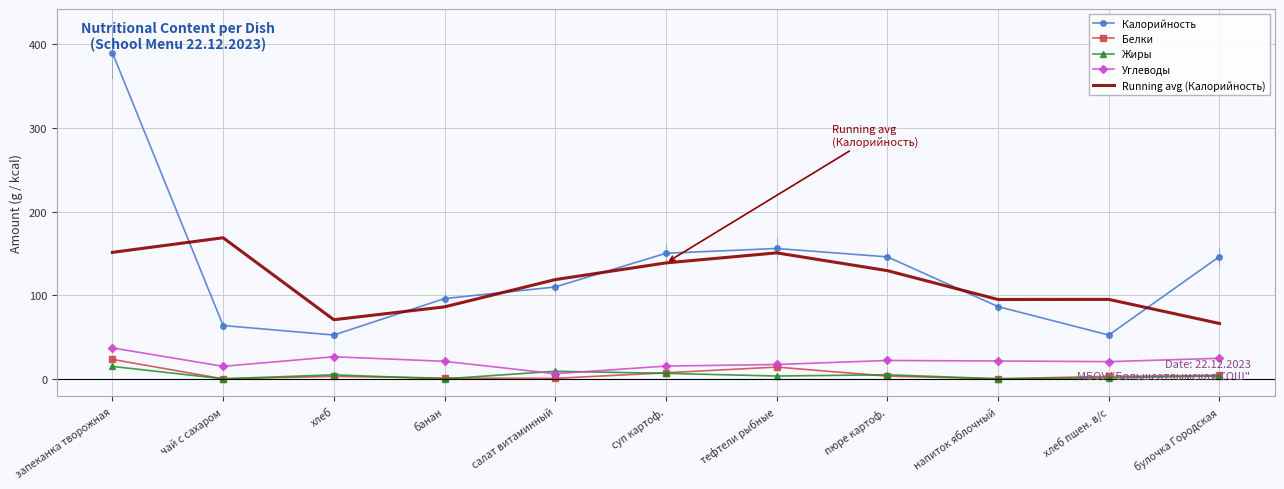

The value of Углеводы at чай с сахаром is 15.0. True or false?

True